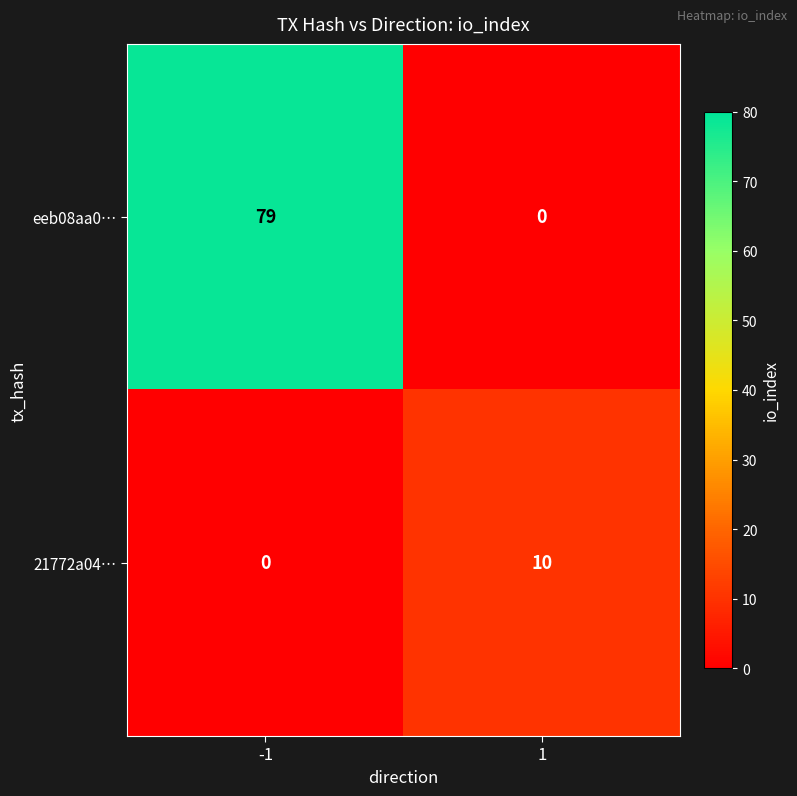

The value of 21772a04… at 1 is 10. True or false?

True